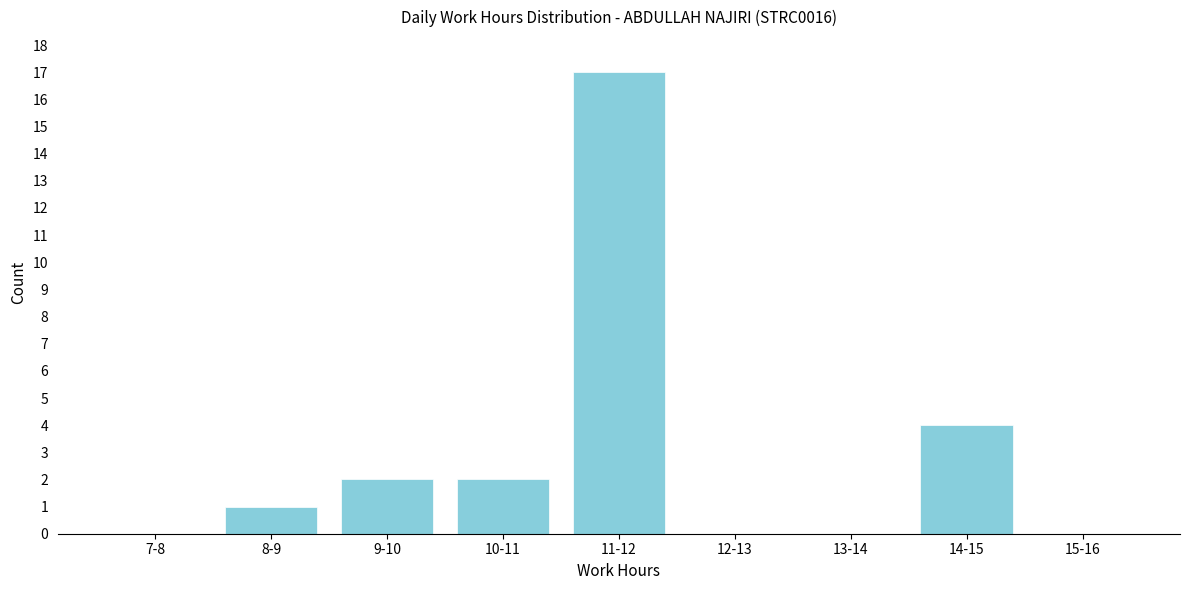

Reading right to left, transcribe all the data shown in this chart.

15-16=0	14-15=4	13-14=0	12-13=0	11-12=17	10-11=2	9-10=2	8-9=1	7-8=0